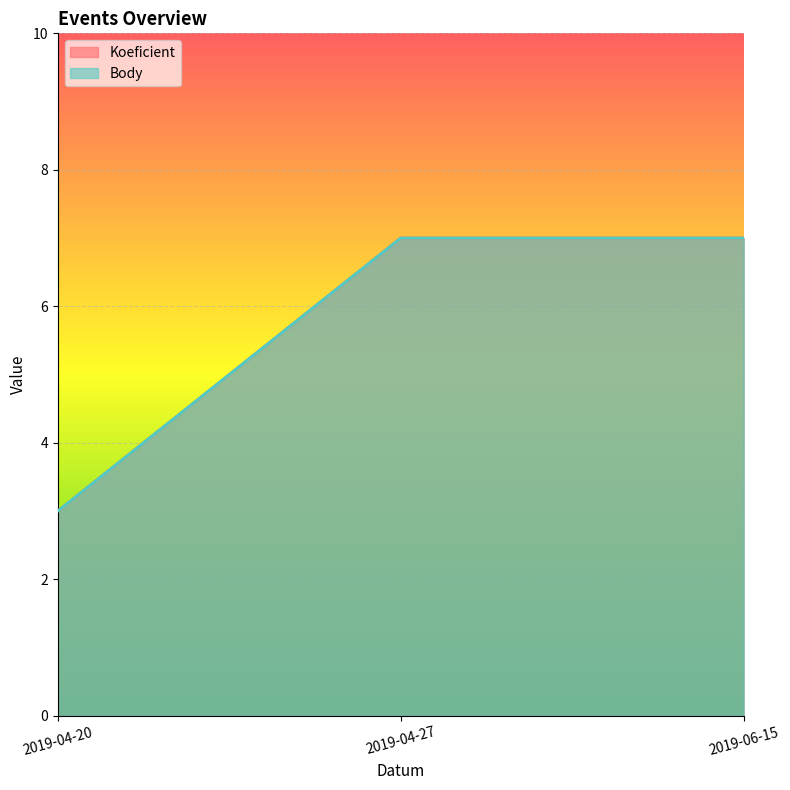

Reading left to right, list all the values displayed in this chart.

Koeficient: 3	7	7
Body: 3	7	7